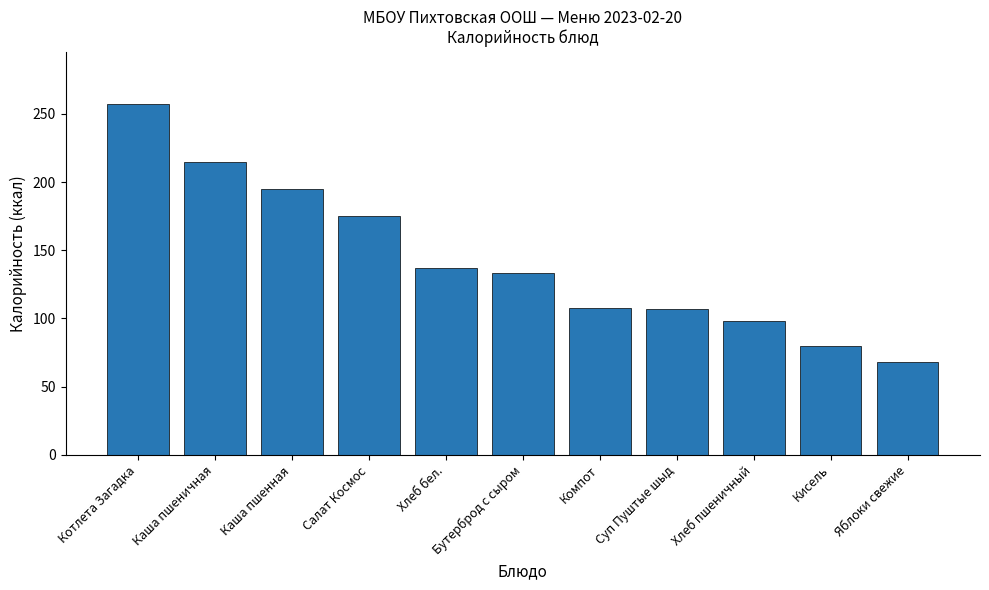

Are the bars grouped side by side (vs. stacked)?

No